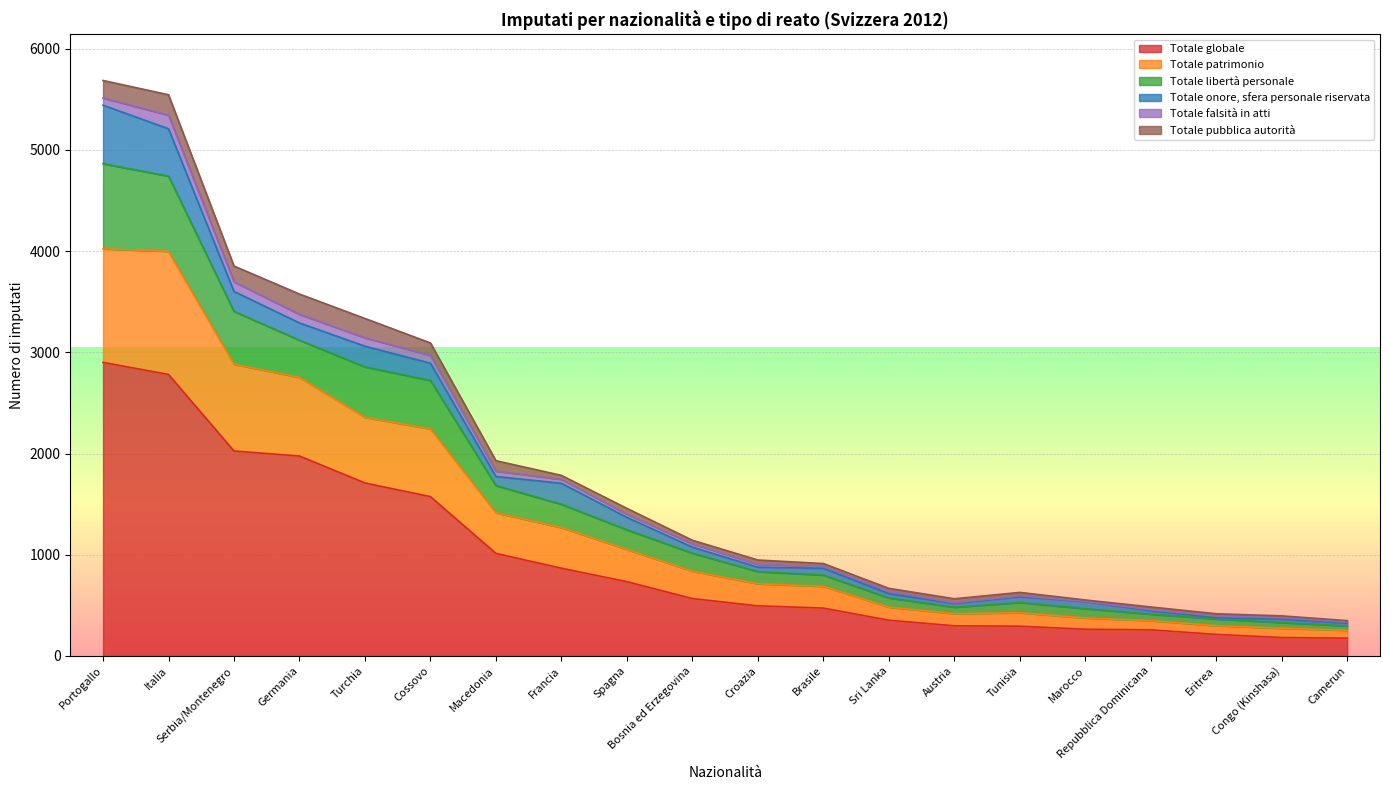

What is the highest value of the Totale globale series?

2900